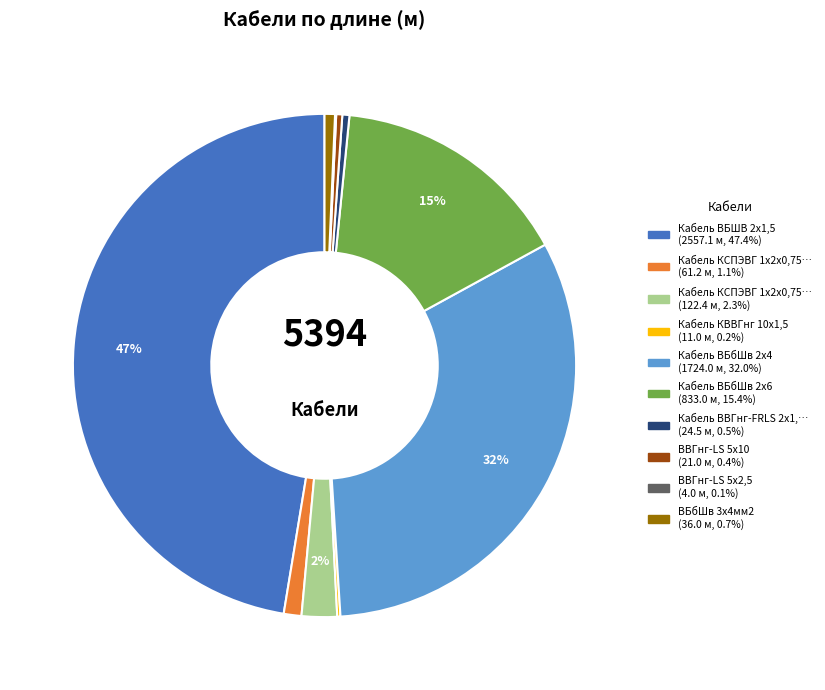

To the nearest percent, what is the average slice percentage?

10%